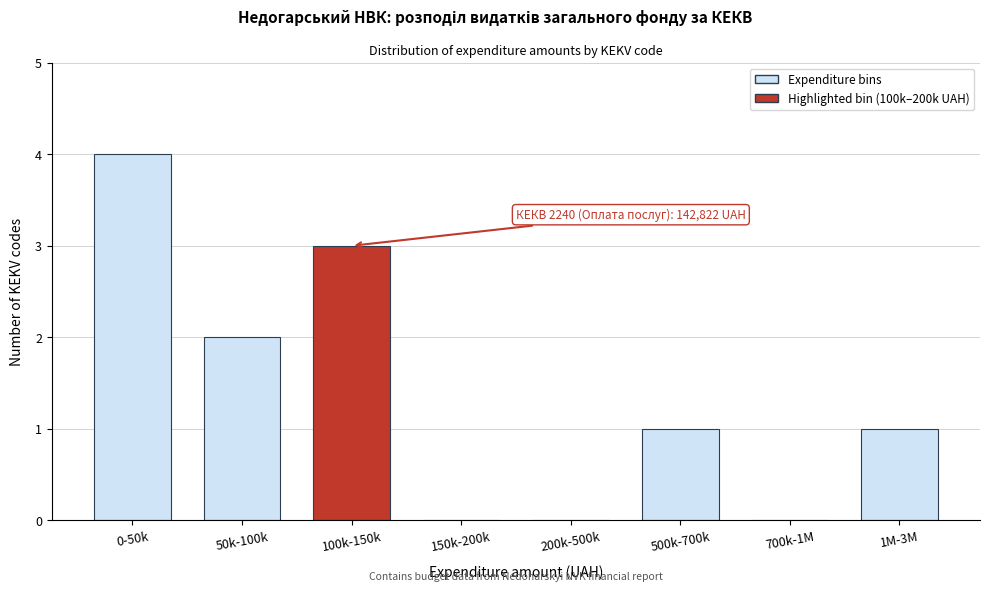

Reading left to right, what are all the values shown in this chart?

0-50k=4	50k-100k=2	100k-150k=3	150k-200k=0	200k-500k=0	500k-700k=1	700k-1M=0	1M-3M=1